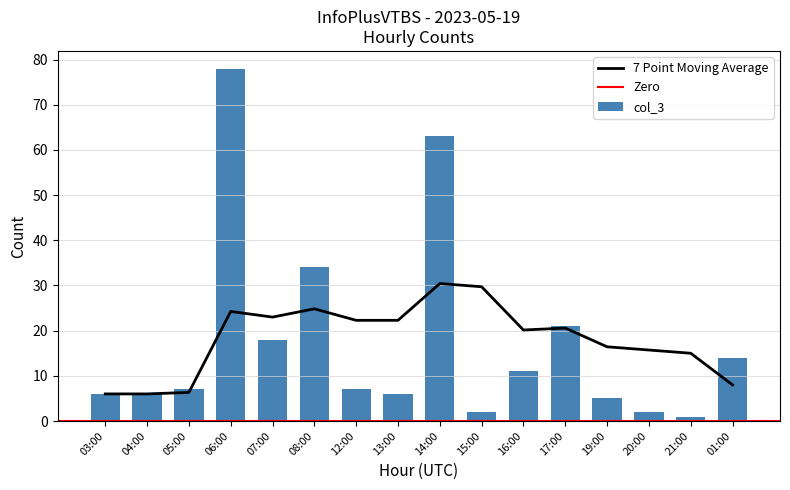

Count the number of values greater than 7.

7